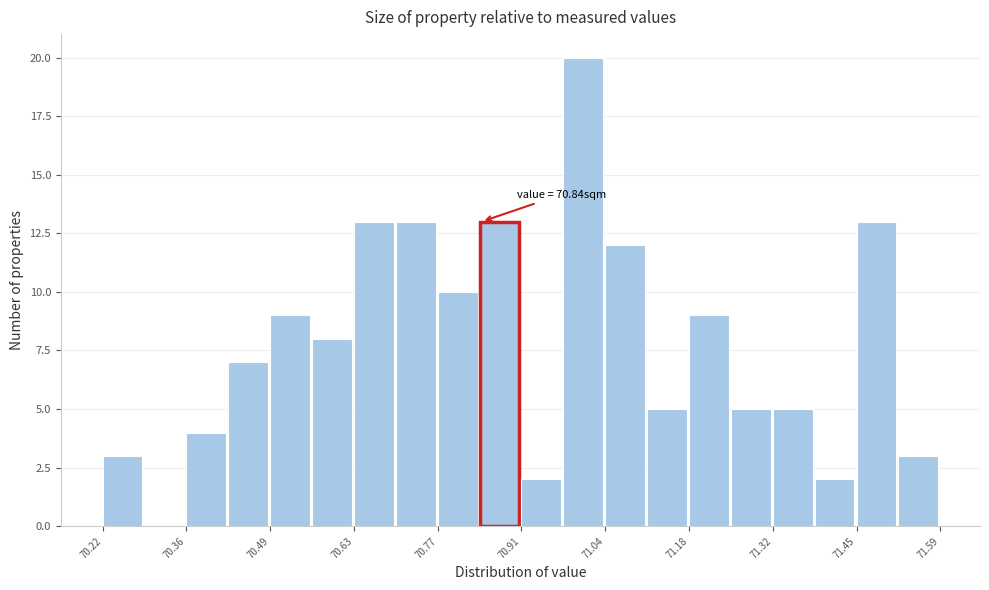

Read against the x-axis, roughly where is the centre of the tallest bar?

71.00